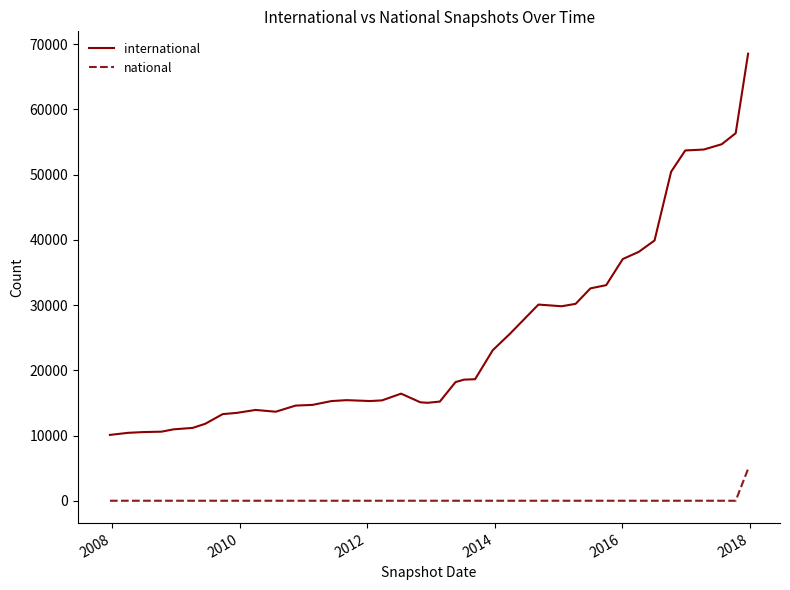

What is the greatest value displayed?

68558